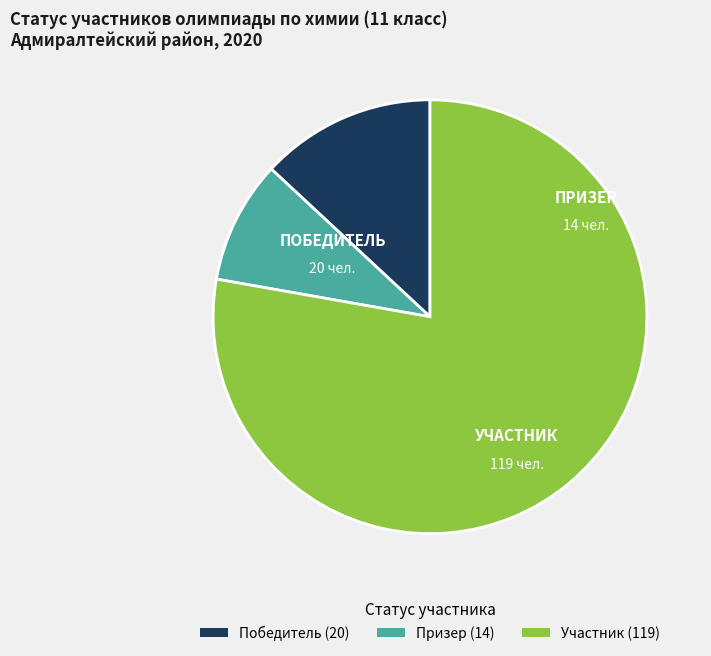

Between Участник (119) and Победитель (20), which is larger?

Участник (119)